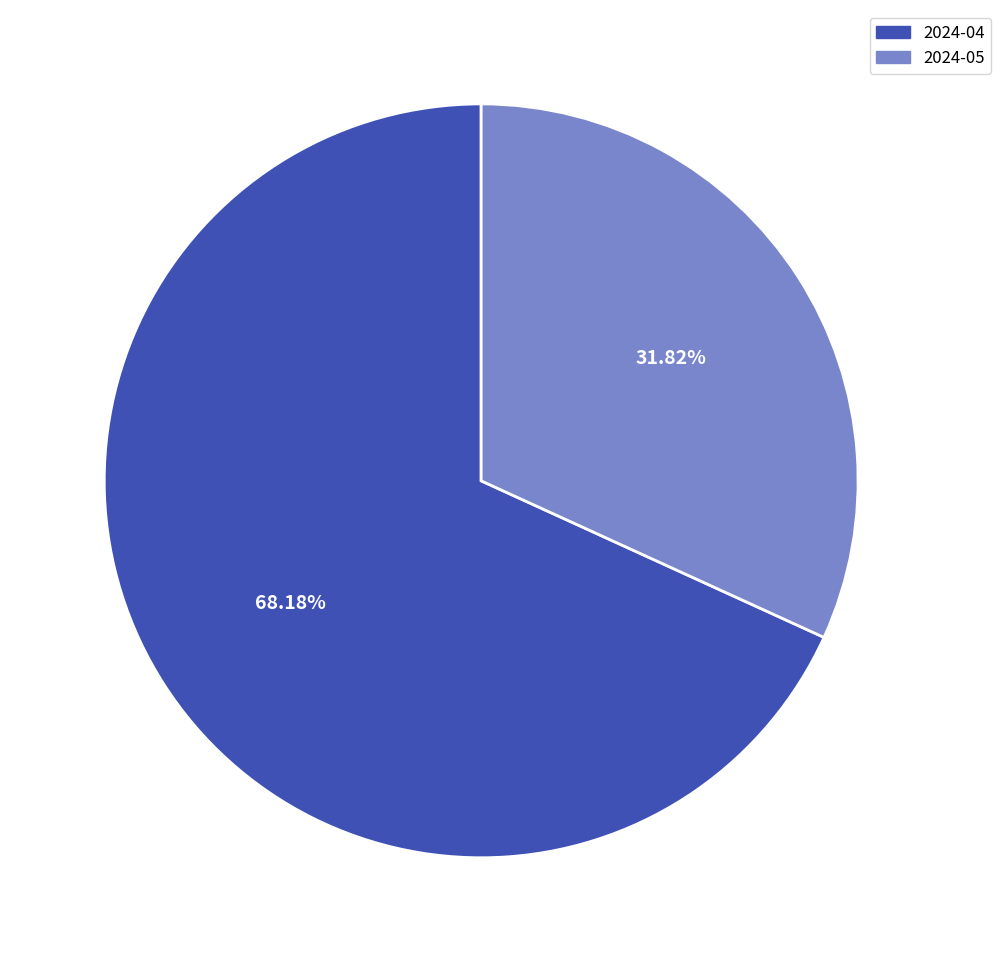

To the nearest percent, what percentage of the pie is 2024-05?

32%